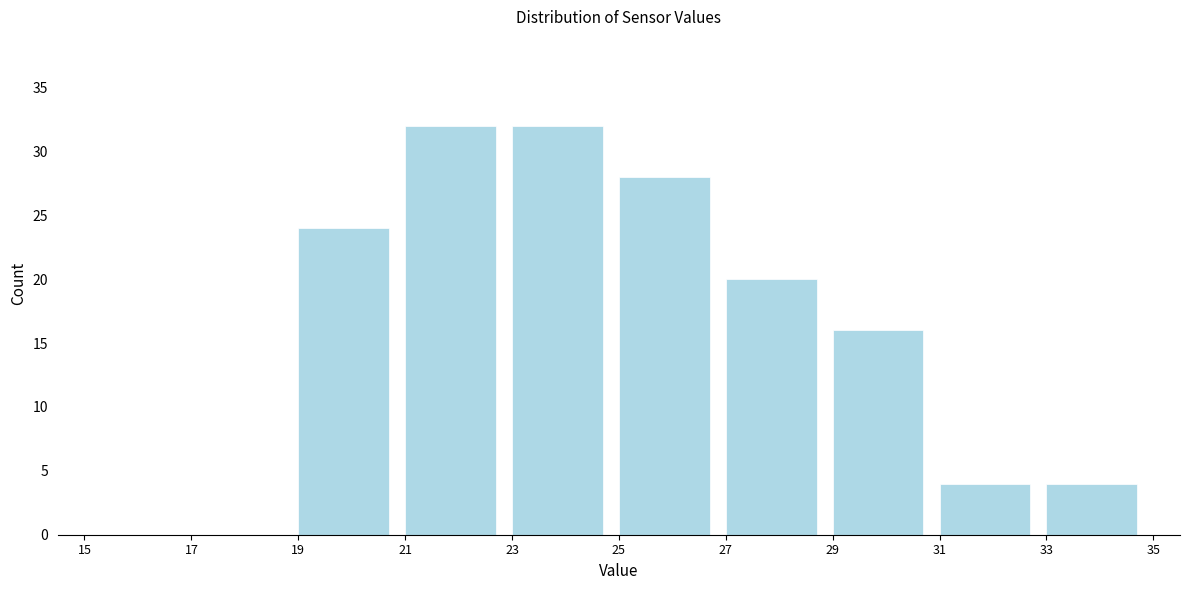

Reading left to right, transcribe this chart: for each bar, give the range it covers on the x-axis and its height. The values are not printed on the chart, so give them approximately, as read against the axis.

15 to 17: 0
17 to 19: 0
19 to 21: 24
21 to 23: 32
23 to 25: 32
25 to 27: 28
27 to 29: 20
29 to 31: 16
31 to 33: 4
33 to 35: 4